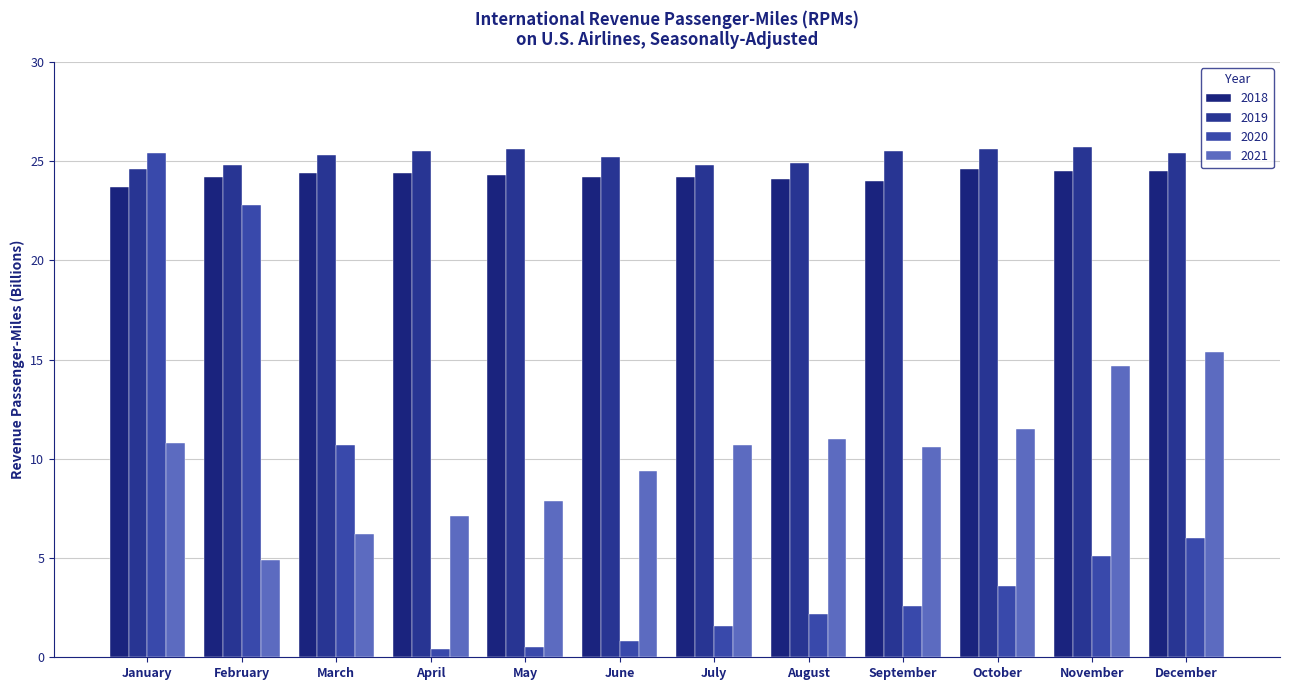

Which series has the widest spread of values?

2020